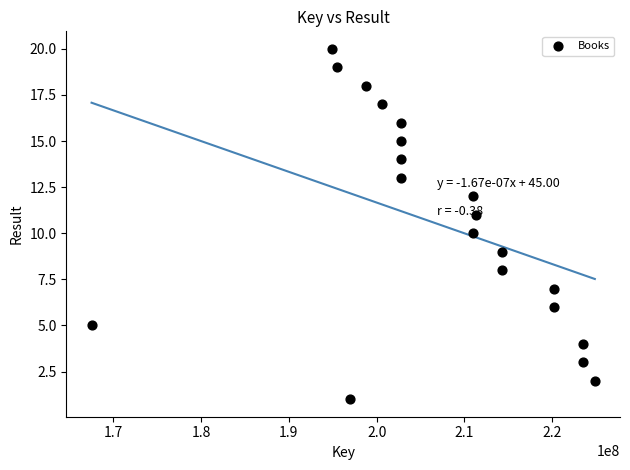

What is the range of Y values (max minus min)?

19